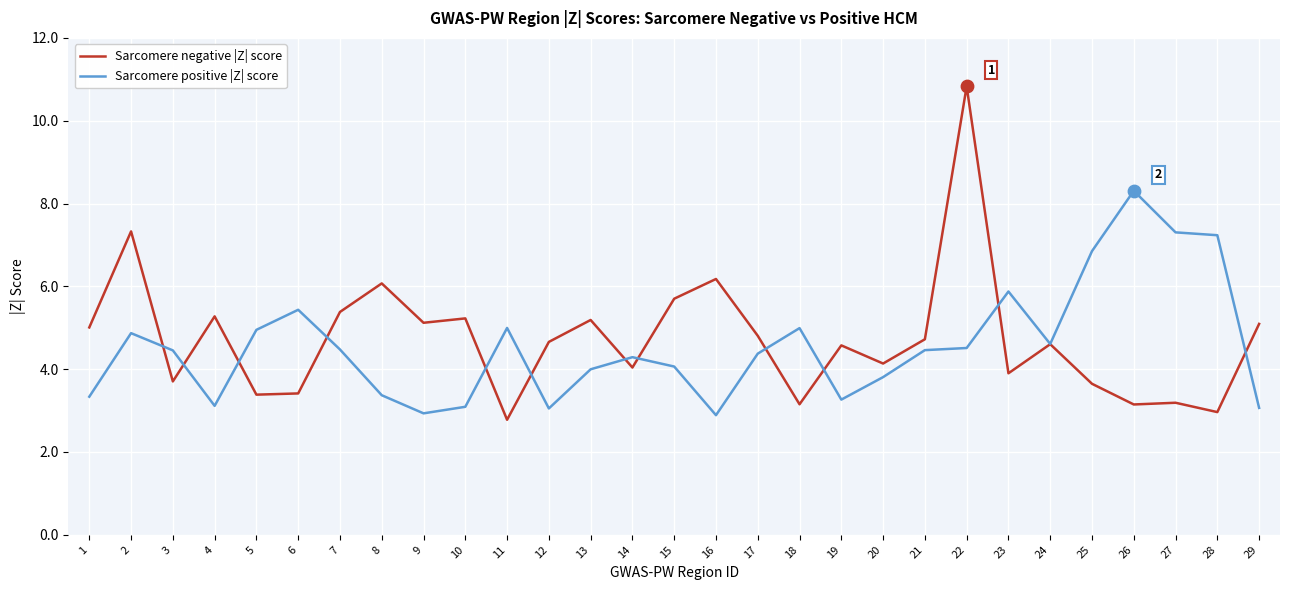

What is the difference between the highest and lowest values at 10?

2.1